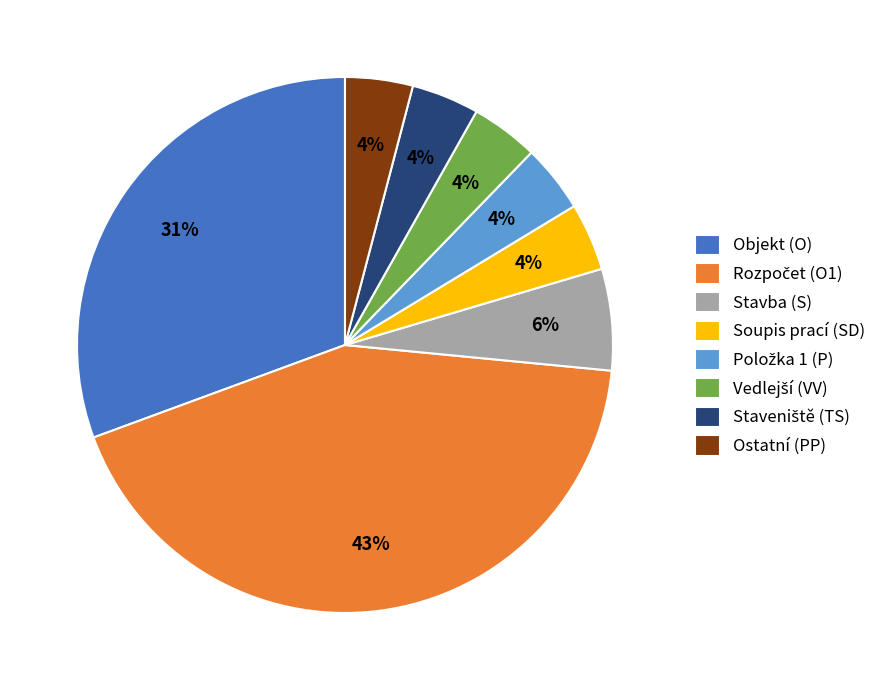

How many slices are in this pie chart?

8